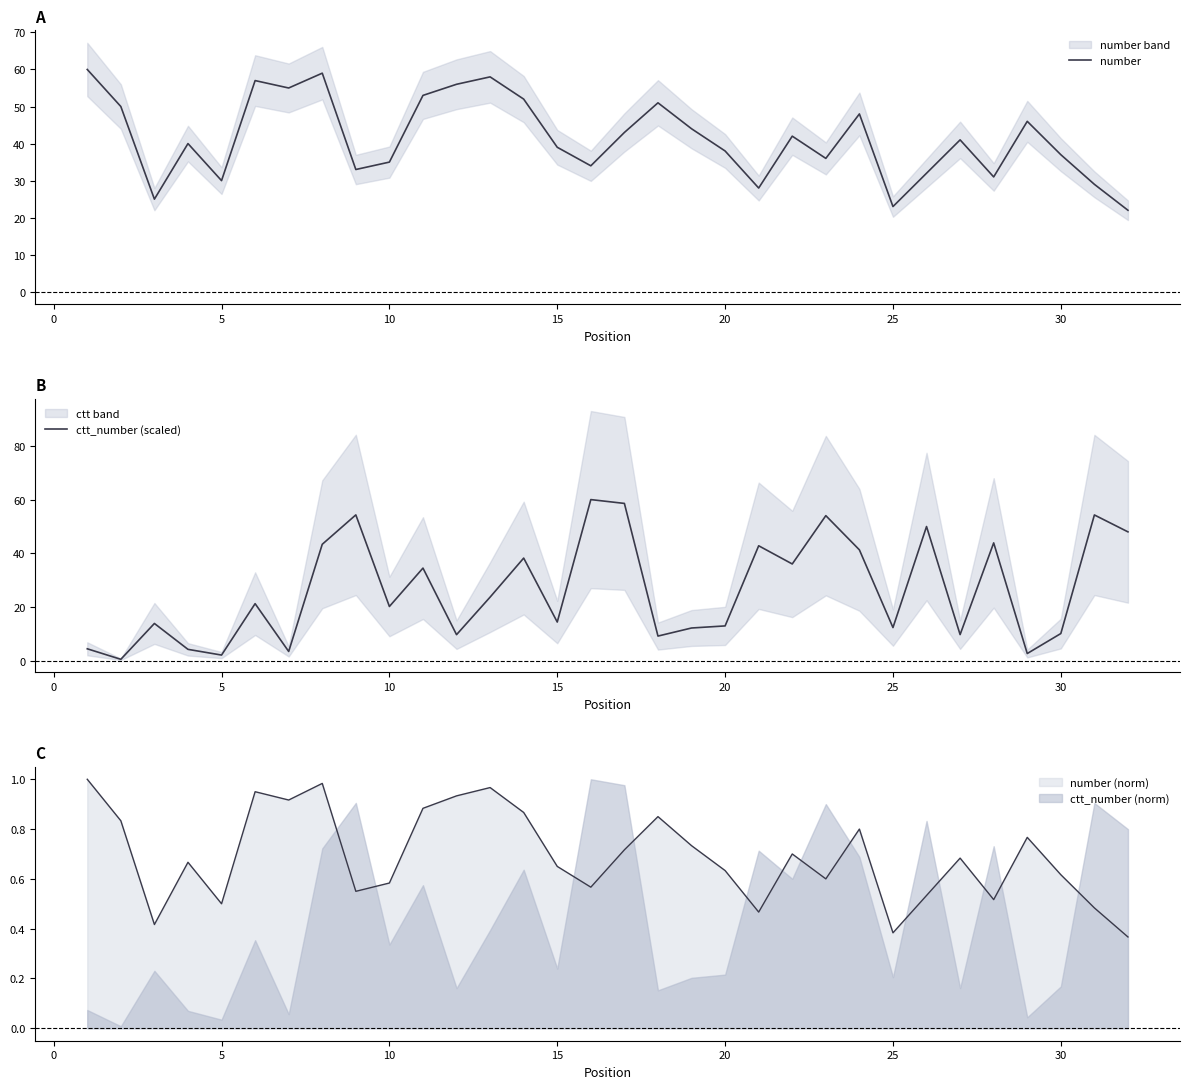

After their last crossing, which series has the higher values: number or ctt_number (scaled)?

ctt_number (scaled)